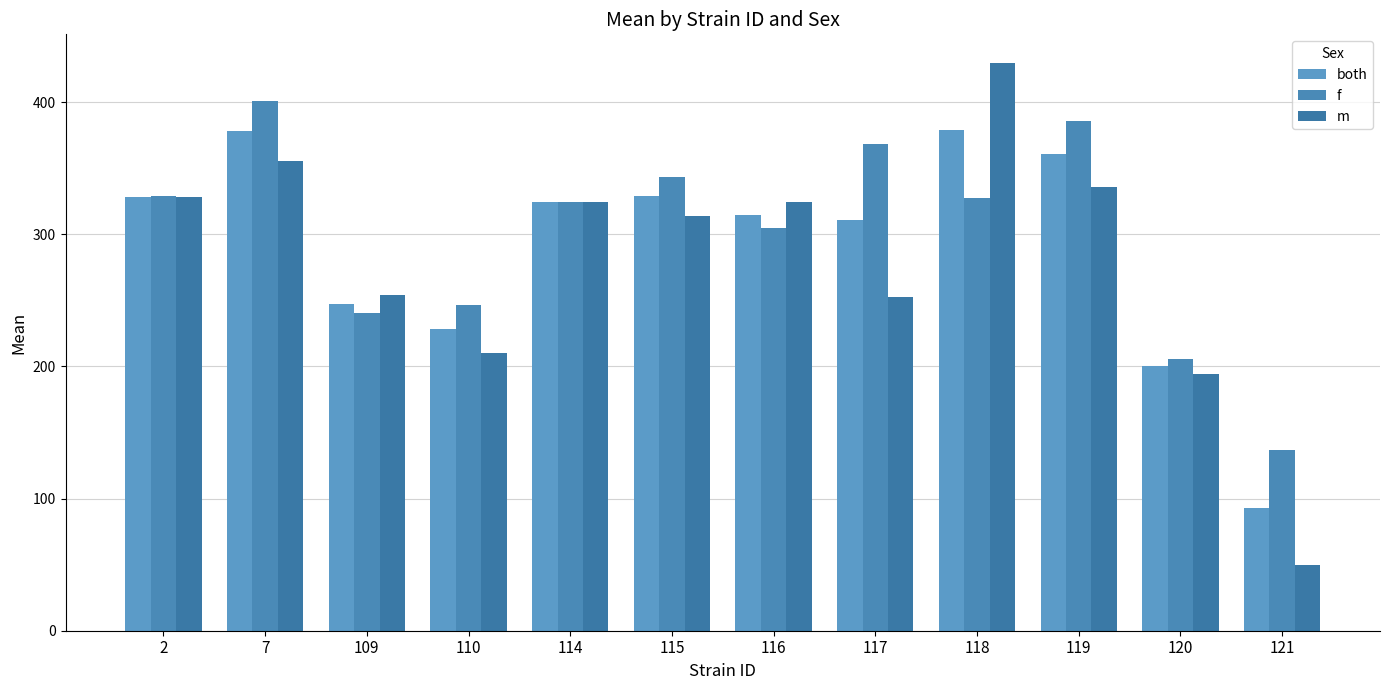

True or false: f has a value of 67.3 at 118.

False